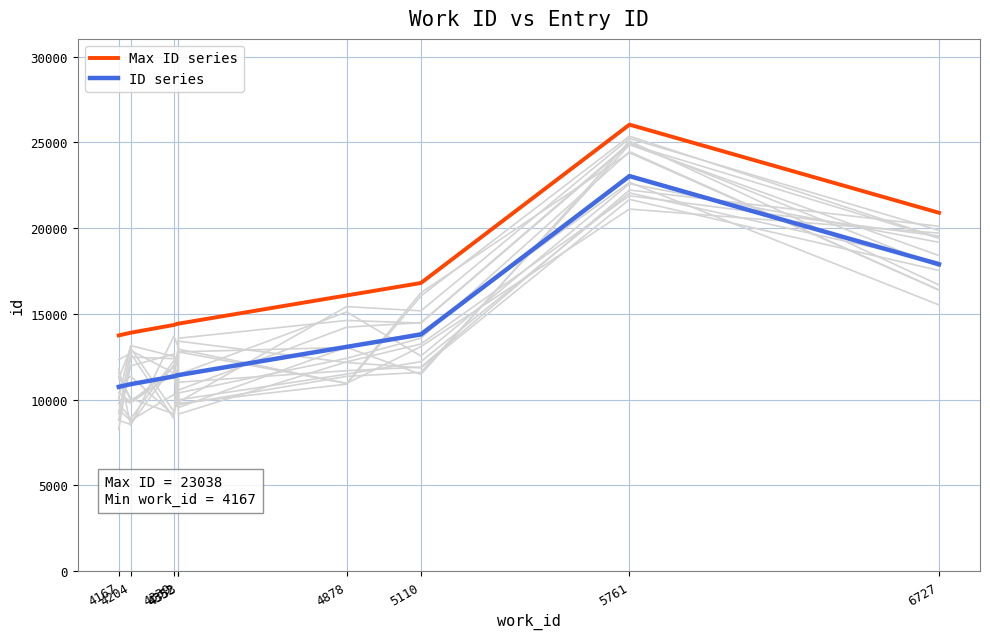

At which label does Max ID series first exceed 14443?

4878